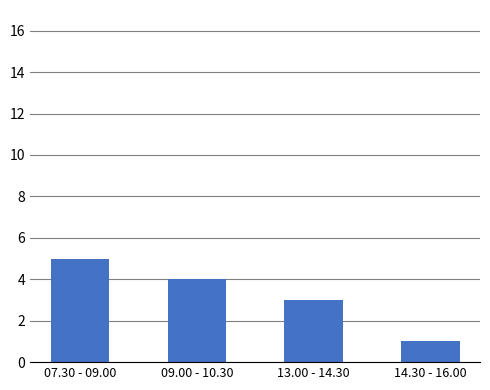

The chart shows a value of 5 at 07.30 - 09.00. True or false?

True